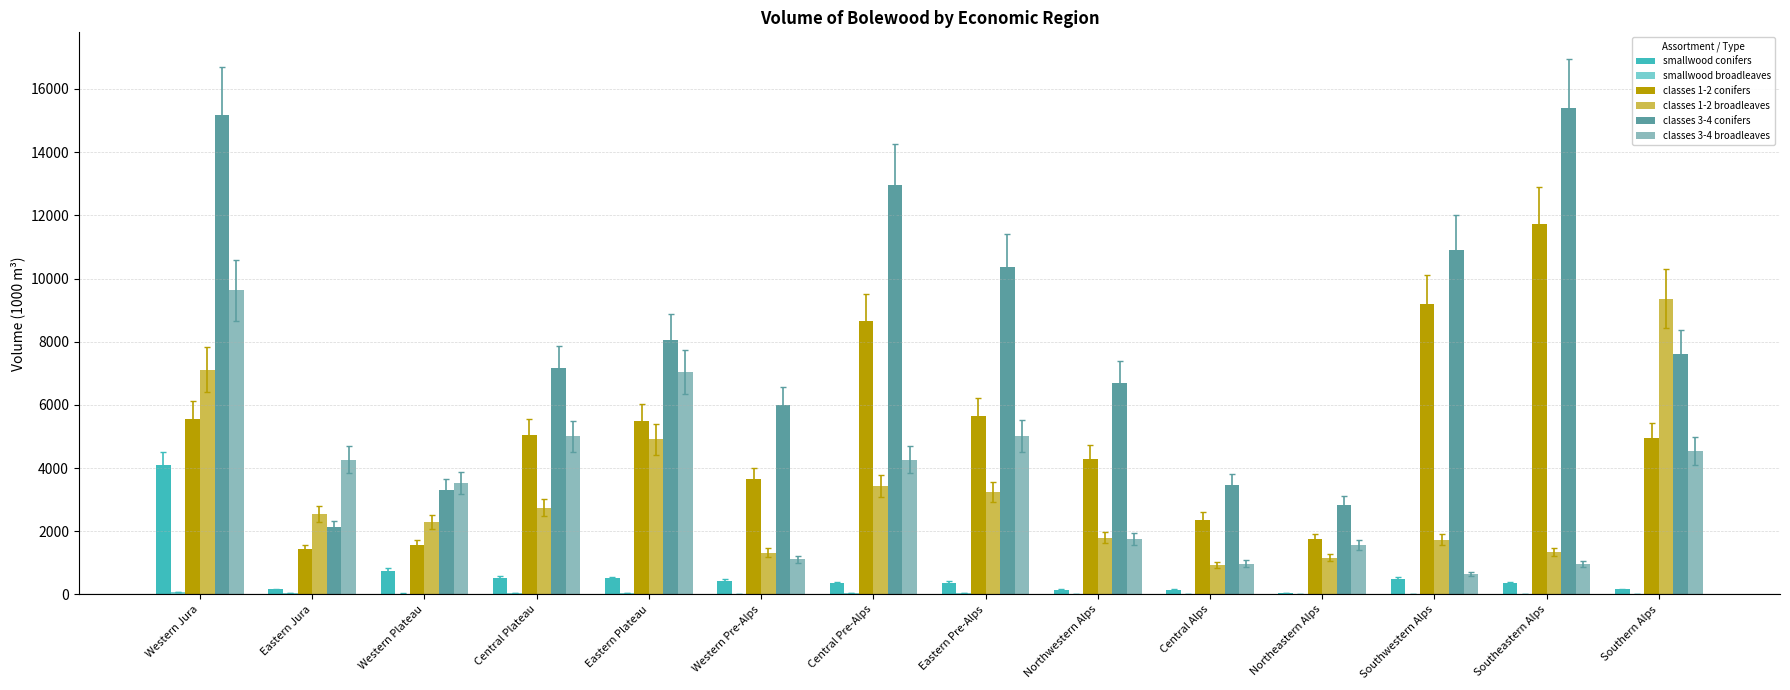

At how many categories does at least one series exceed 12818?

3